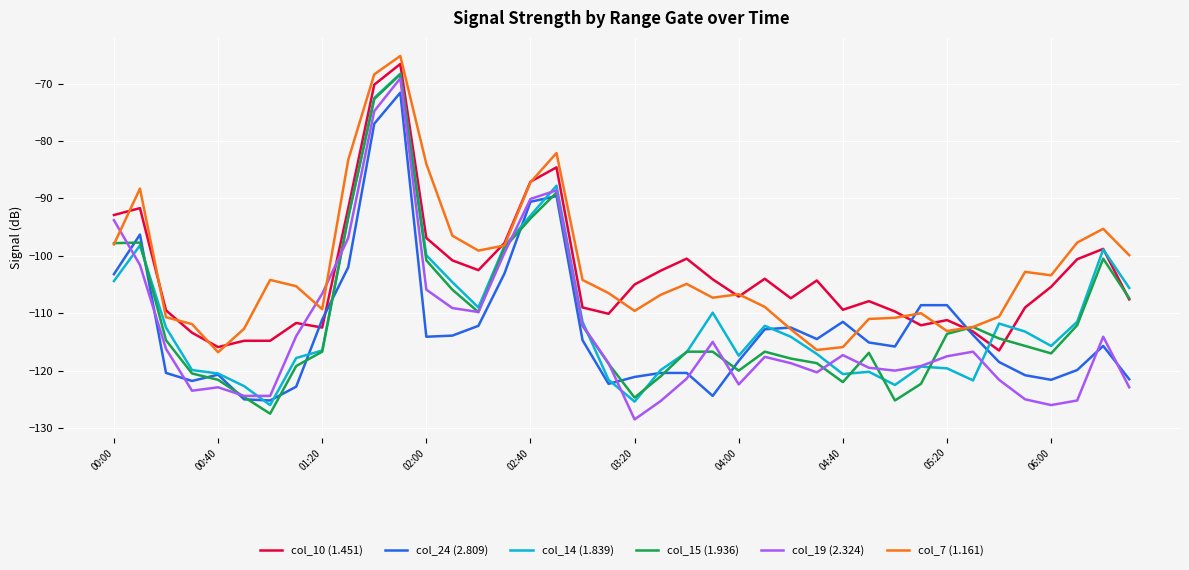

What is the maximum value shown in the chart?

-65.2